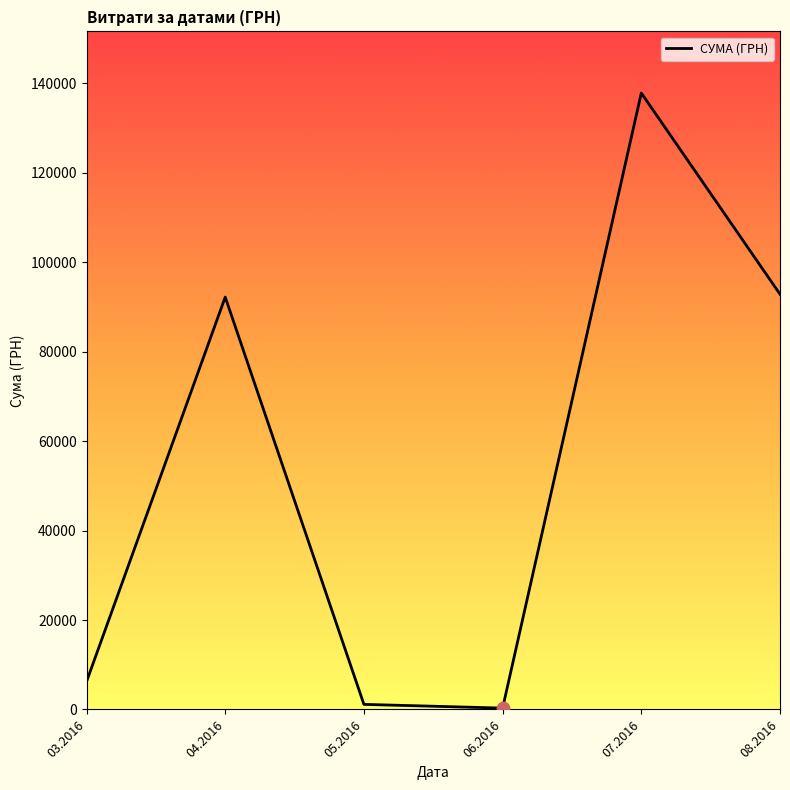

Approximately how many times larger is the value at 08.2016 compared to 04.2016?

1.0